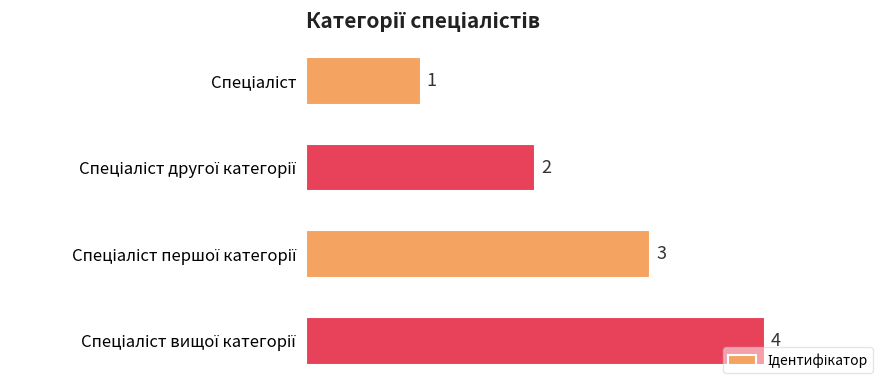

Count the values in the range 2 to 4.

3